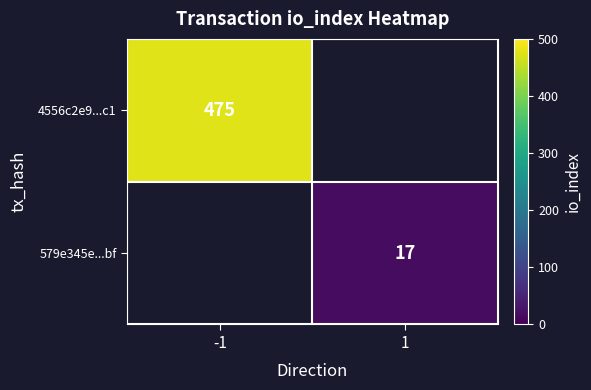

Is it true that 4556c2e9...c1 equals 475 at -1?

True